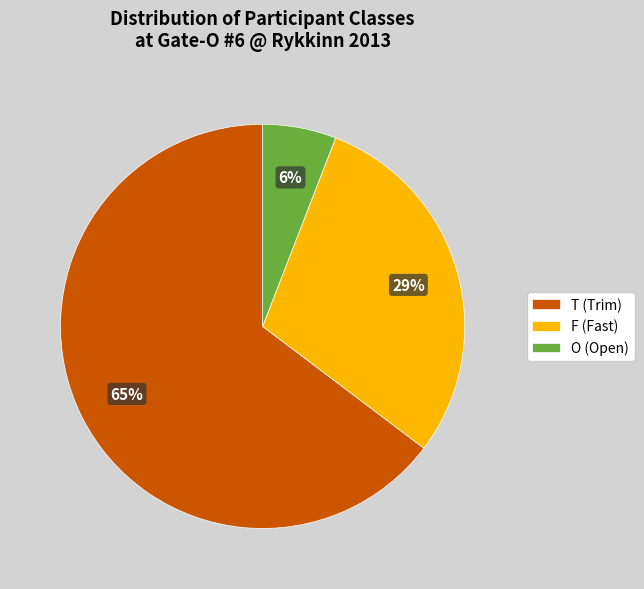

Does any single category account for the majority?

Yes